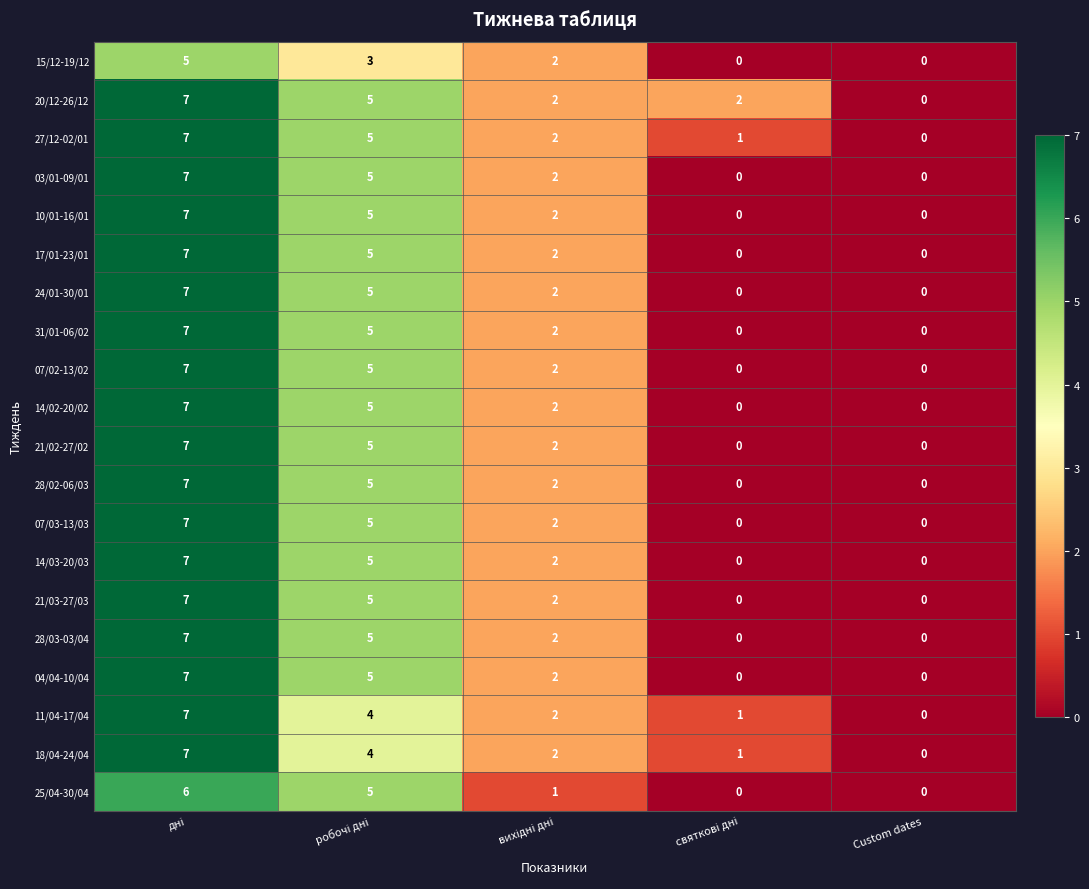

What is the highest value of the 07/02-13/02 series?

7